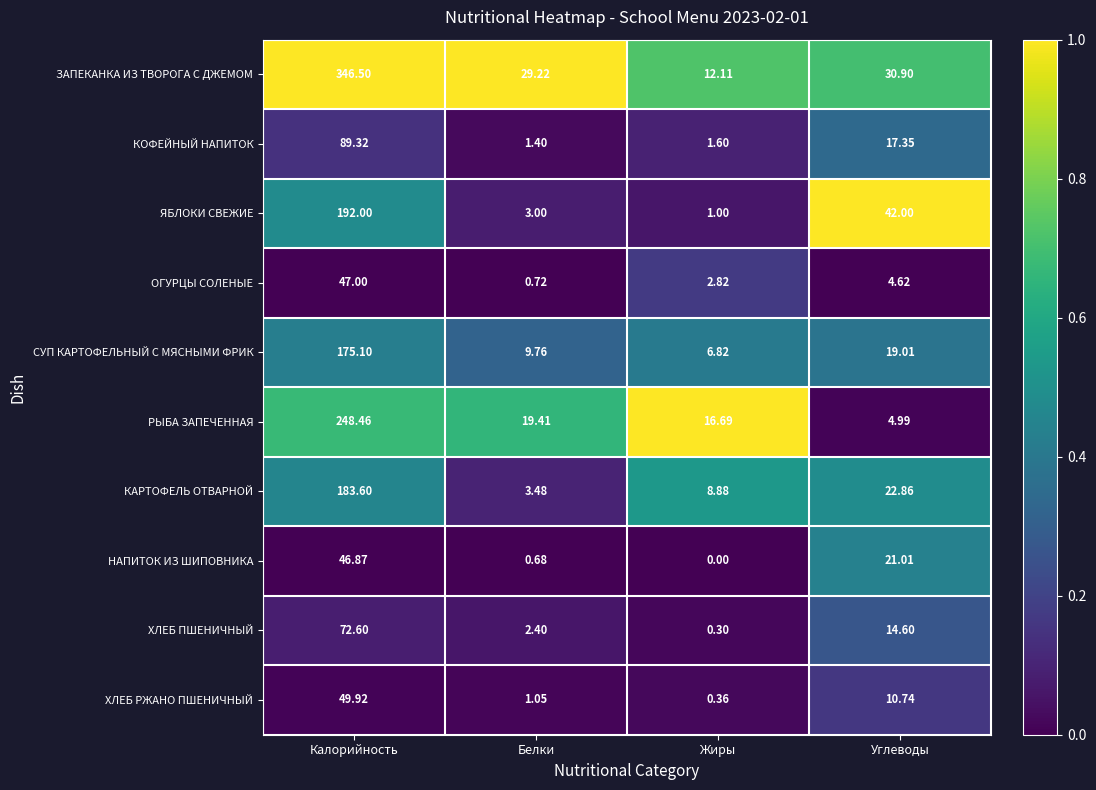

At how many categories does at least one series exceed 0?

4